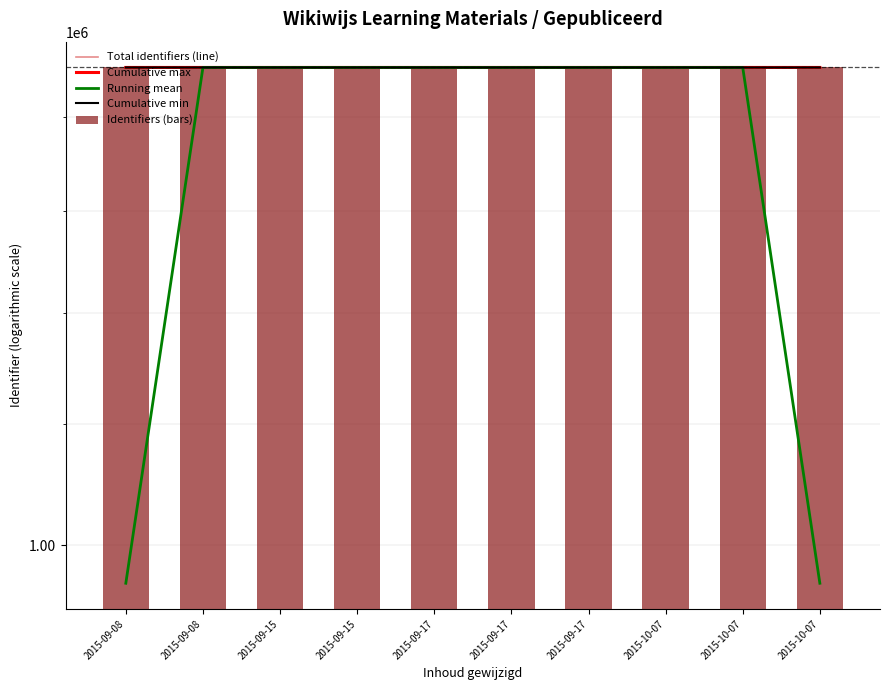

At which label does Cumulative max reach its peak?

2015-09-08